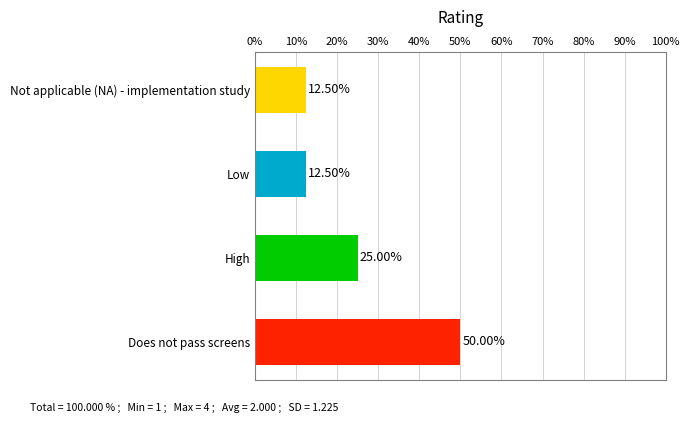

What is the difference between the maximum and minimum values?

37.5